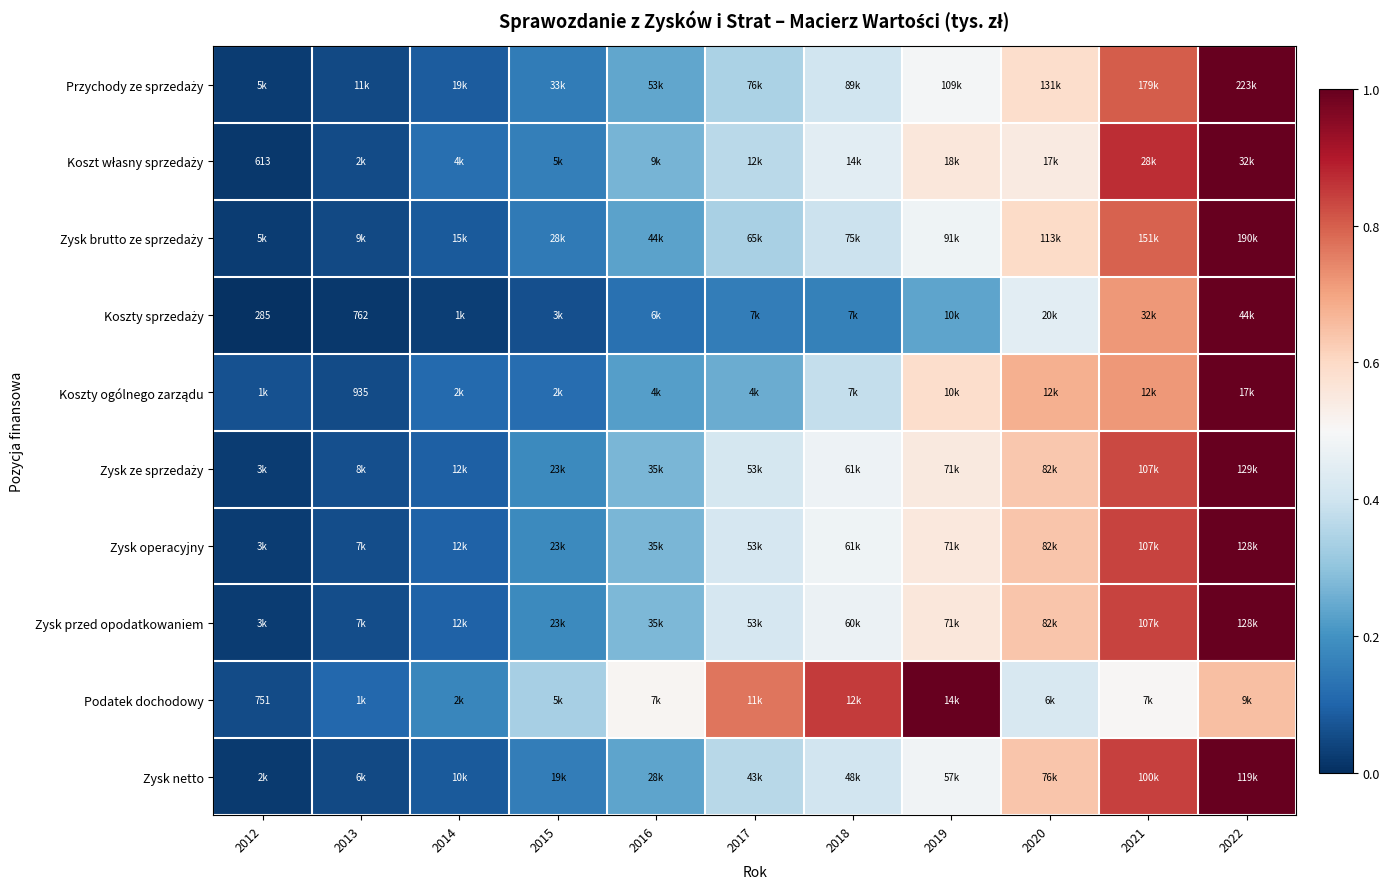

At which category is the sum across all series the highest?

2022